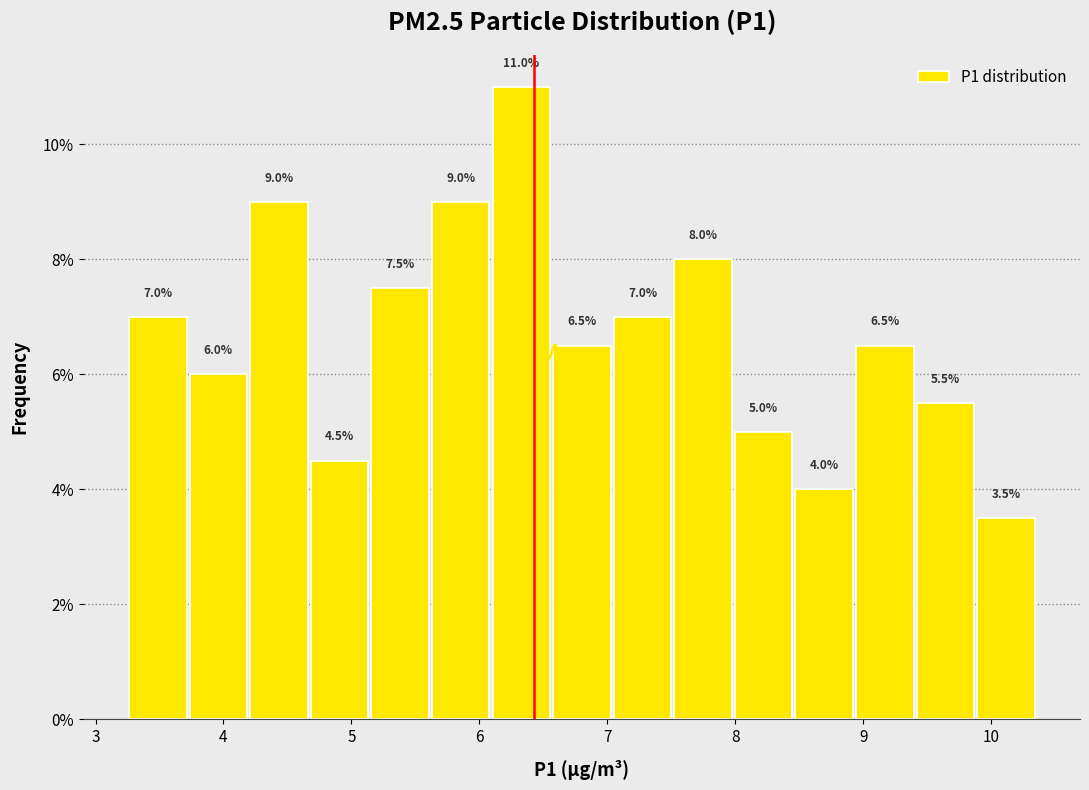

Reading left to right, list every bar in this chart as the range it spans on the x-axis followed by its height. The bar edges are not printed on the chart, so give them approximately, as read against the axis.

3.3 to 3.7: 7.0
3.7 to 4.2: 6.0
4.2 to 4.7: 9.0
4.7 to 5.1: 4.5
5.1 to 5.6: 7.5
5.6 to 6.1: 9.0
6.1 to 6.6: 11.0
6.6 to 7.0: 6.5
7.0 to 7.5: 7.0
7.5 to 8.0: 8.0
8.0 to 8.5: 5.0
8.5 to 8.9: 4.0
8.9 to 9.4: 6.5
9.4 to 9.9: 5.5
9.9 to 10.4: 3.5